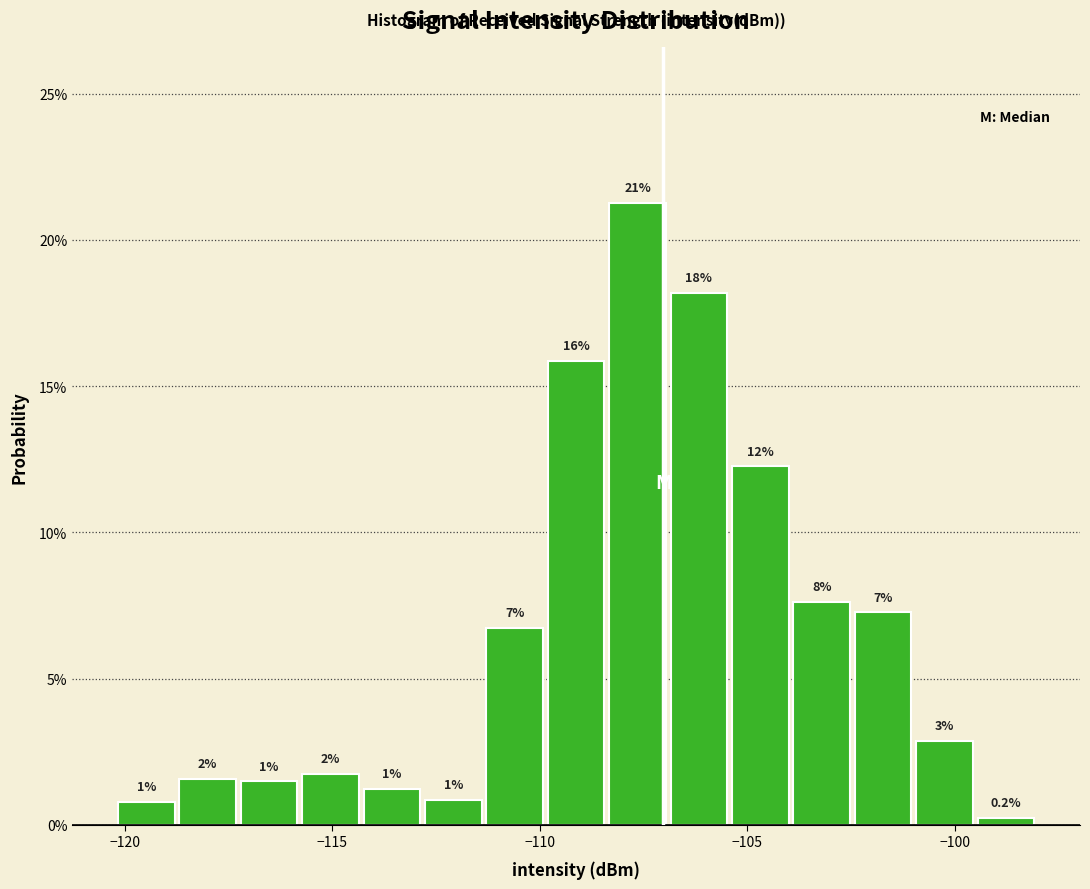

Around what value on the x-axis is the tallest bar? Give the approximate position of its centre, as read against the axis.

-107.5